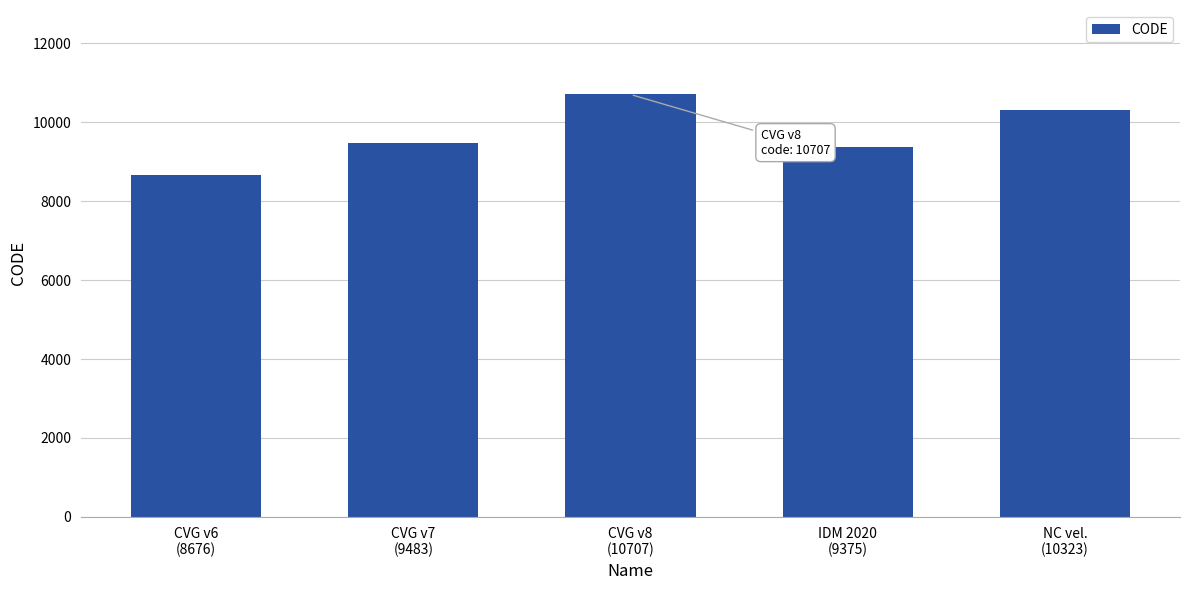

What is the sum of all values?

48564